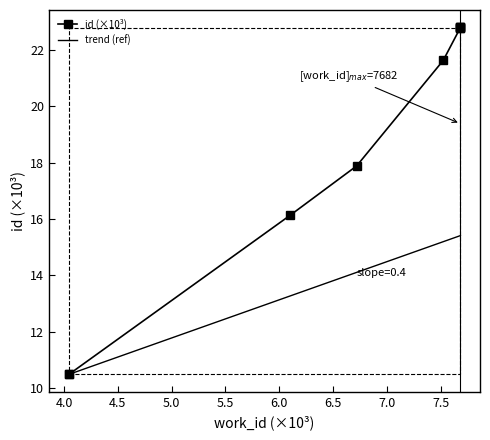

True or false: there are more than 0 points higher than both neighbors.

False